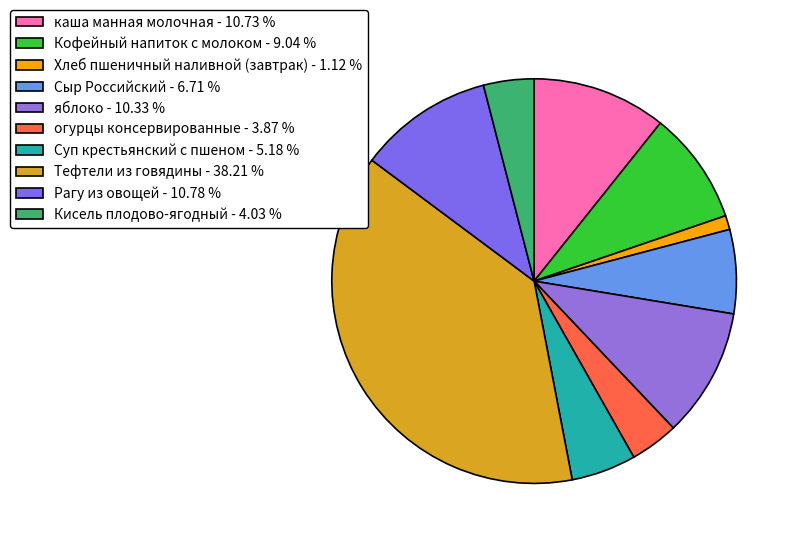

Which slice is the smallest?

Хлеб пшеничный наливной (завтрак)